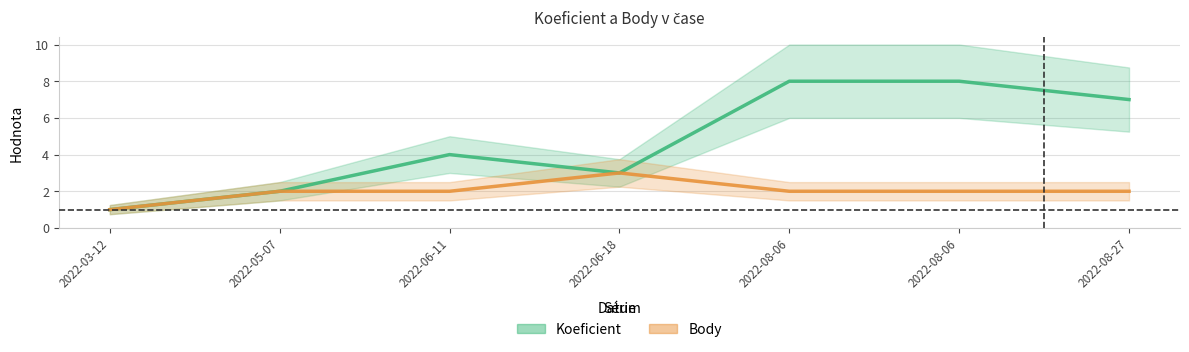

True or false: Koeficient and Body intersect in this chart.

False